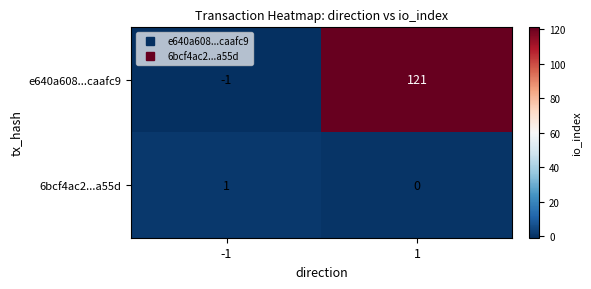

At which category is the sum across all series the highest?

1